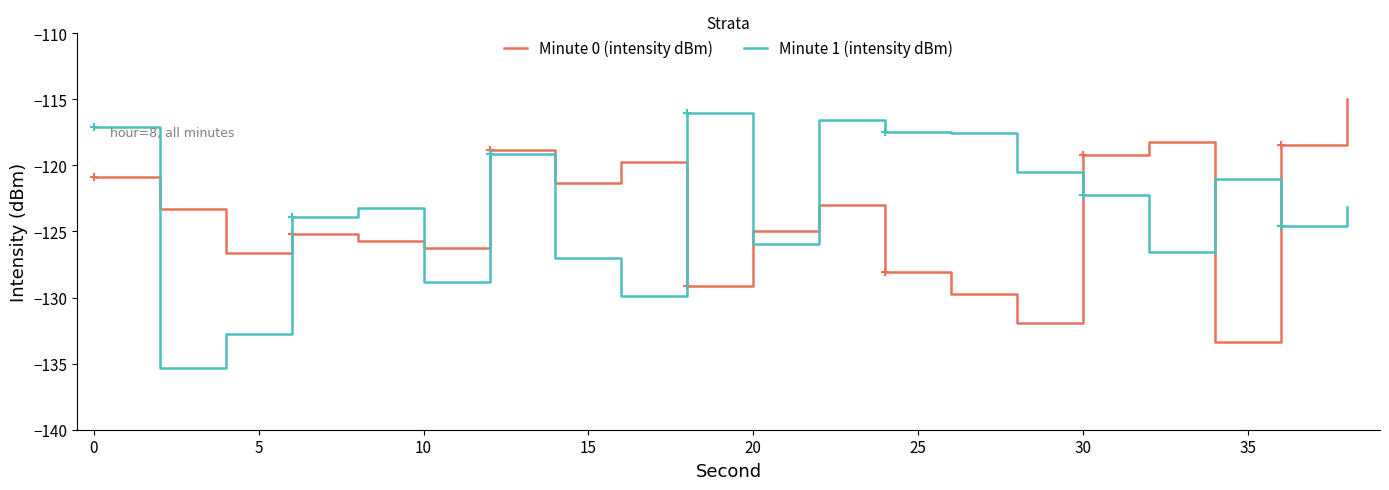

The Minute 1 (intensity dBm) series shows -125.9 at 20. True or false?

True